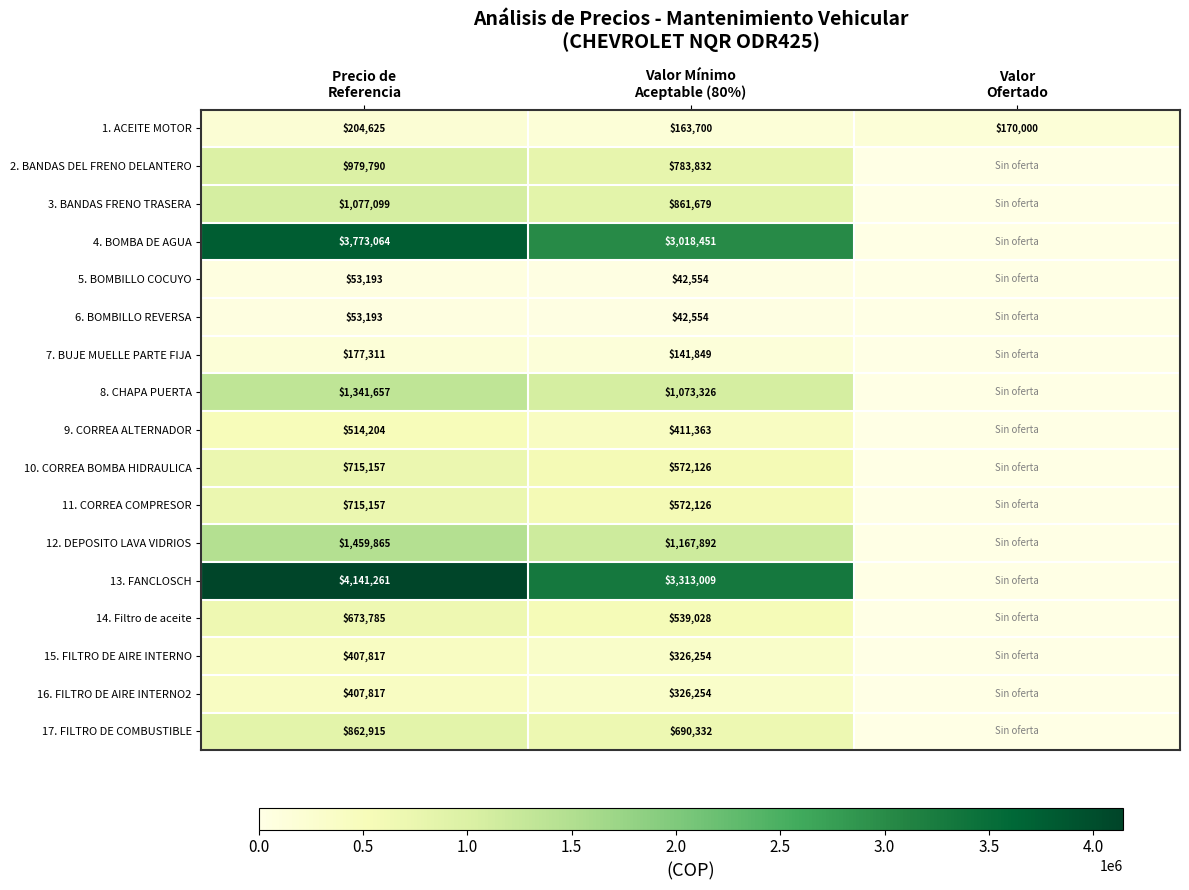

Where is 2. BANDAS DEL FRENO DELANTERO nearest to the value 489895?

Valor Mínimo Aceptable (80%)